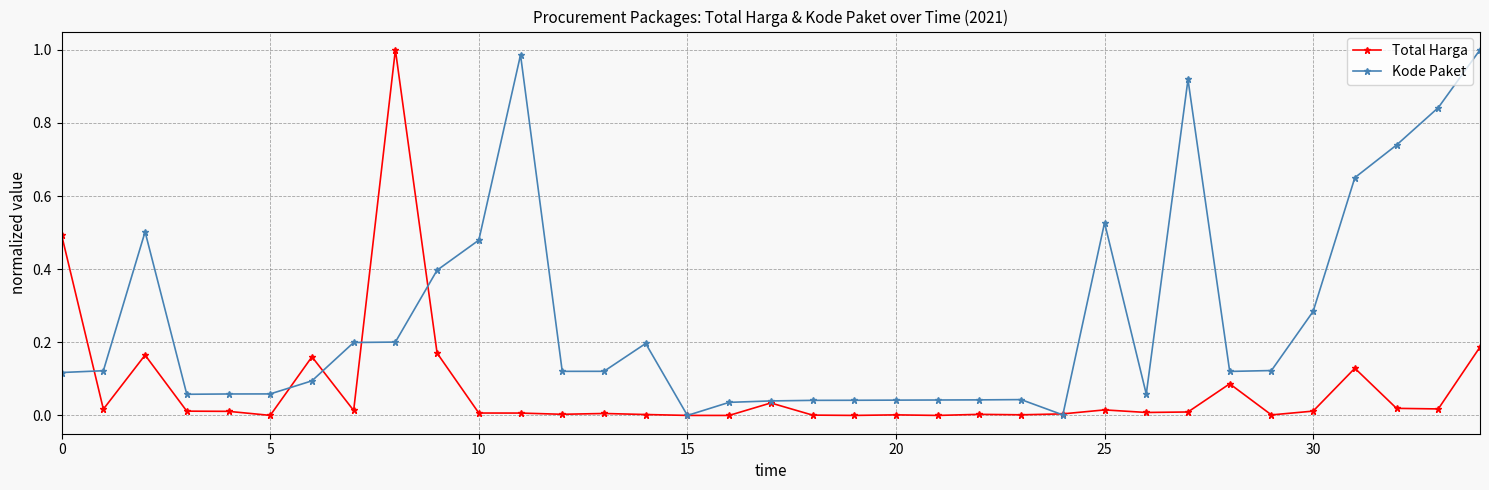

What is the sum of all Kode Paket values?

9.3